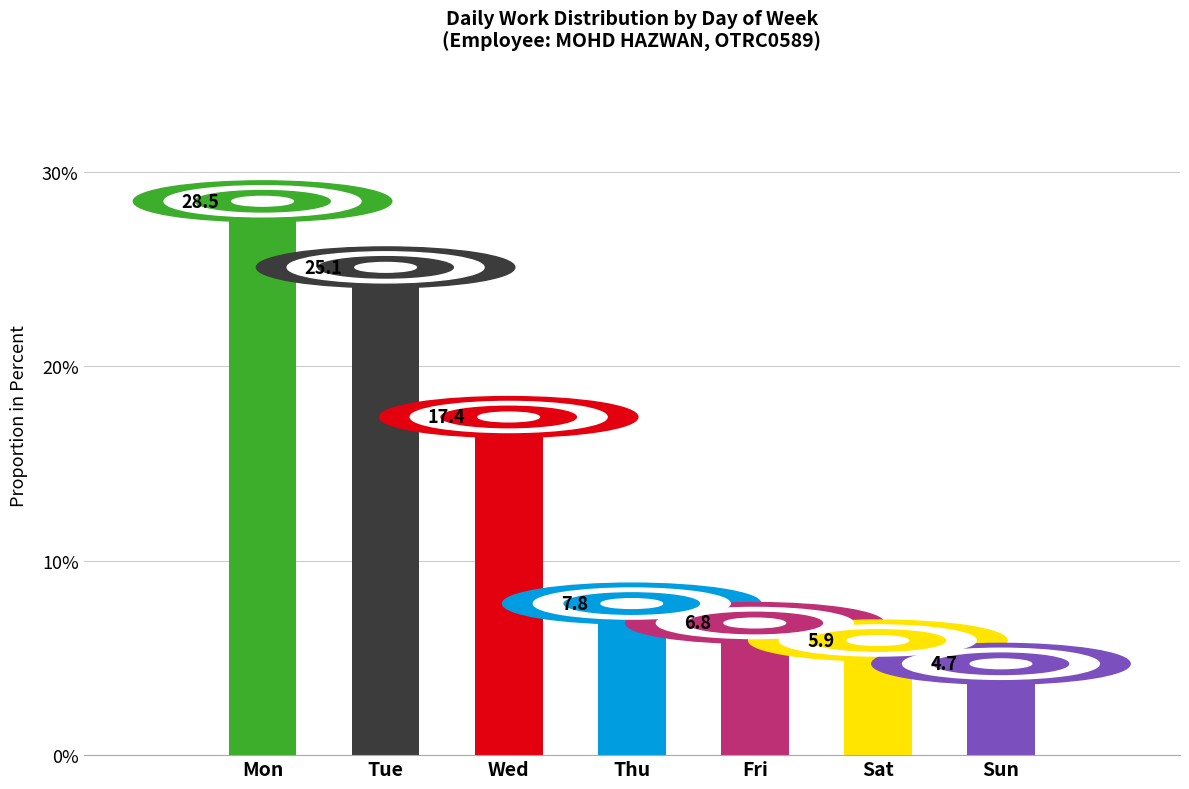

What is the average value?

13.7